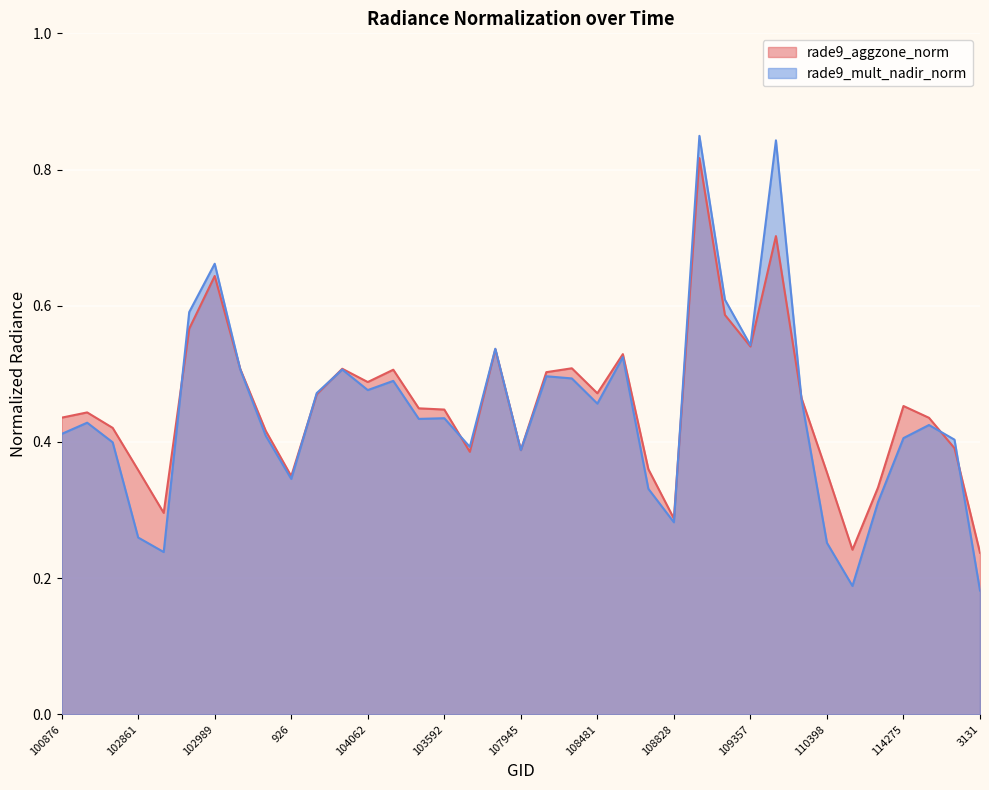

Which series has the largest total across all categories?

rade9_aggzone_norm